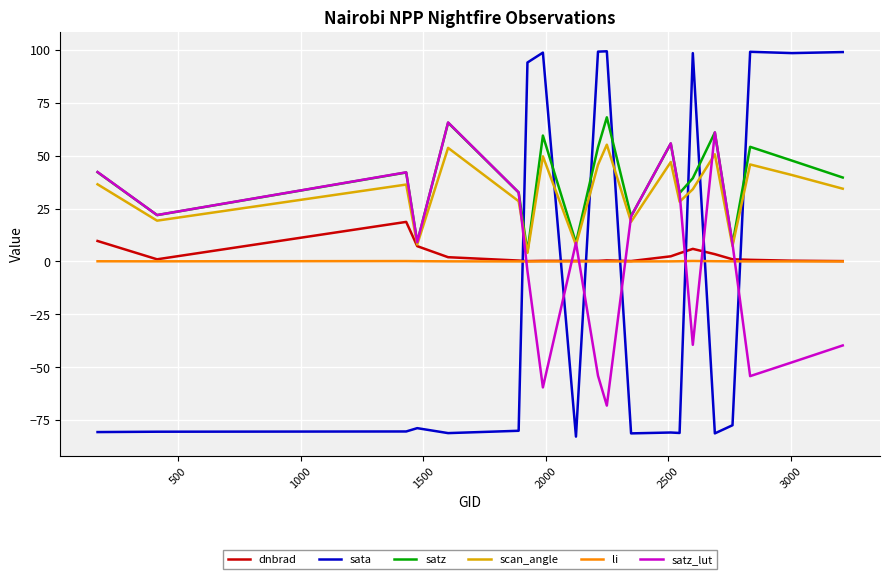

True or false: scan_angle and li cross at least once.

False